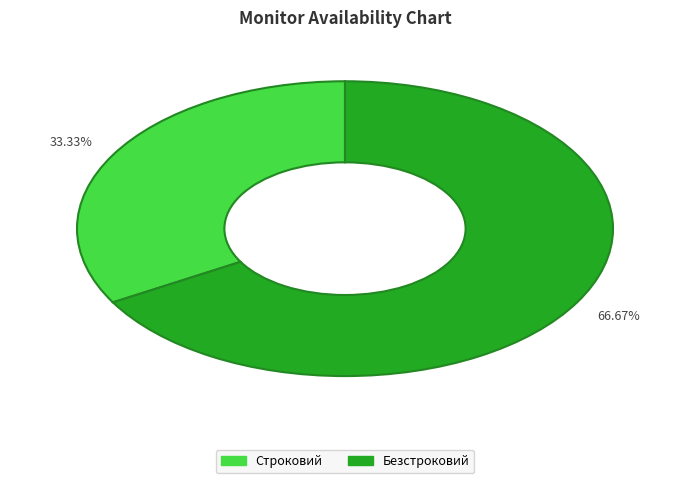

To the nearest percent, what is the difference between the largest and smallest slice percentages?

33%